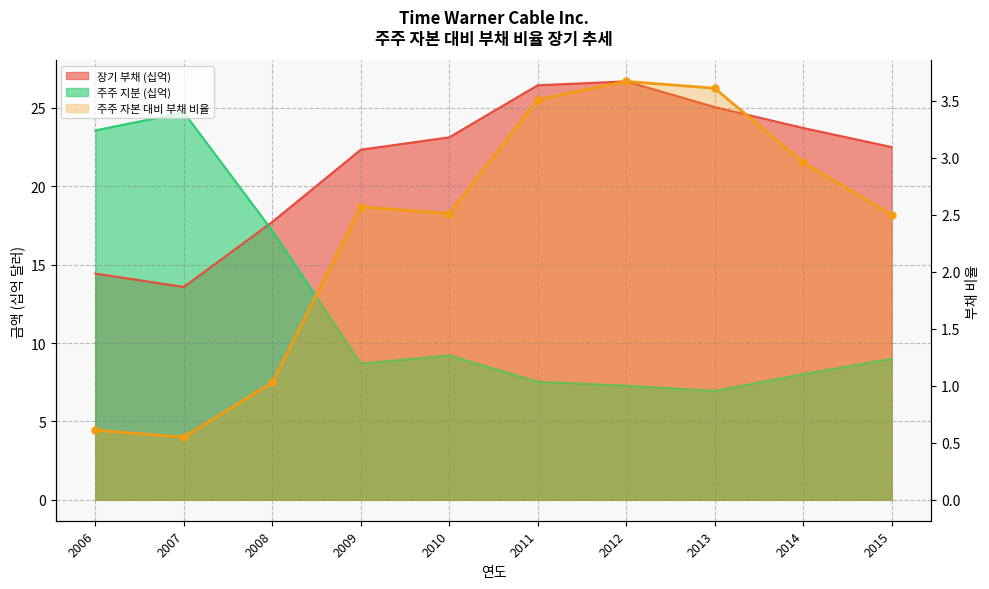

List the labels in order of value, smallest first.

2007, 2006, 2008, 2015, 2010, 2009, 2014, 2011, 2013, 2012